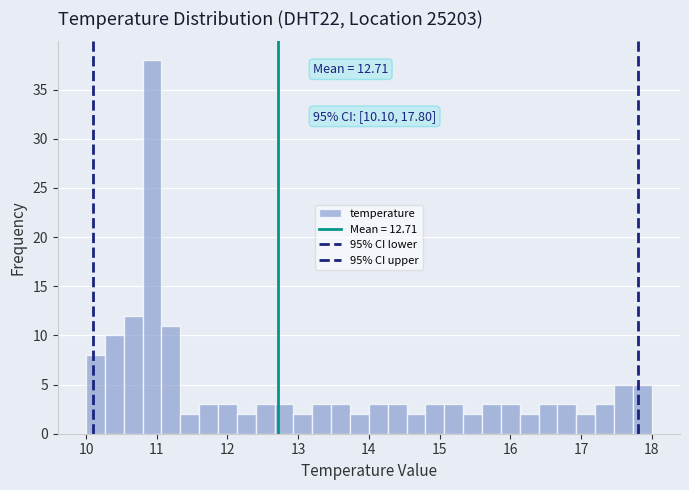

Read against the x-axis, roughly where is the centre of the tallest bar?

10.9